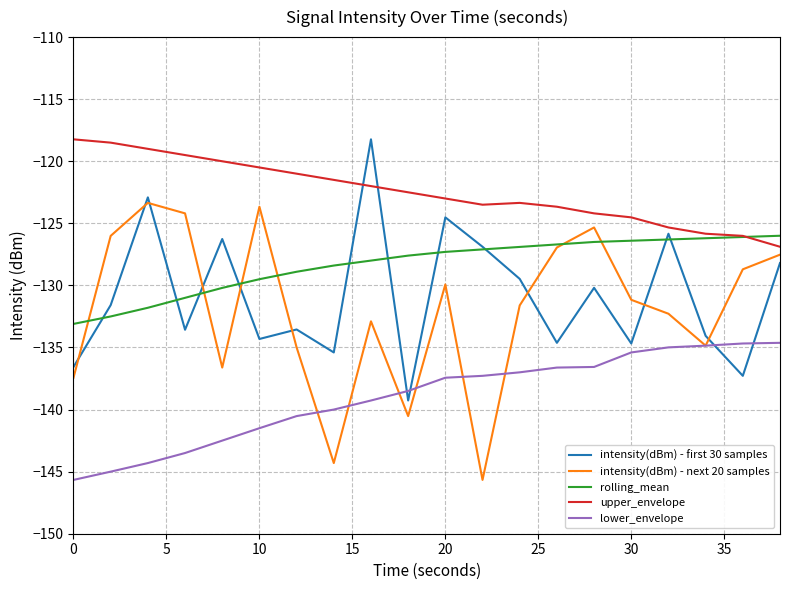

What is the greatest value displayed?

-118.2